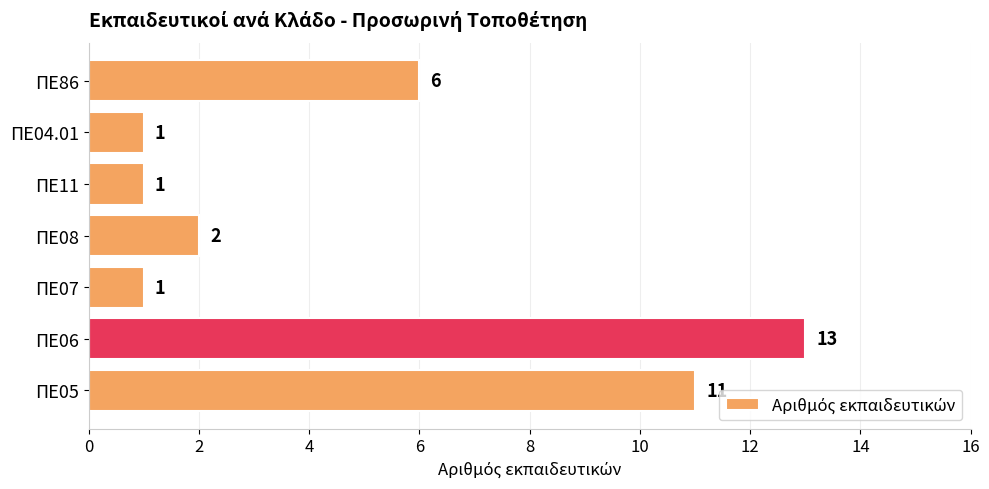

What is the ratio of the value at ΠΕ11 to the value at ΠΕ08?

0.5